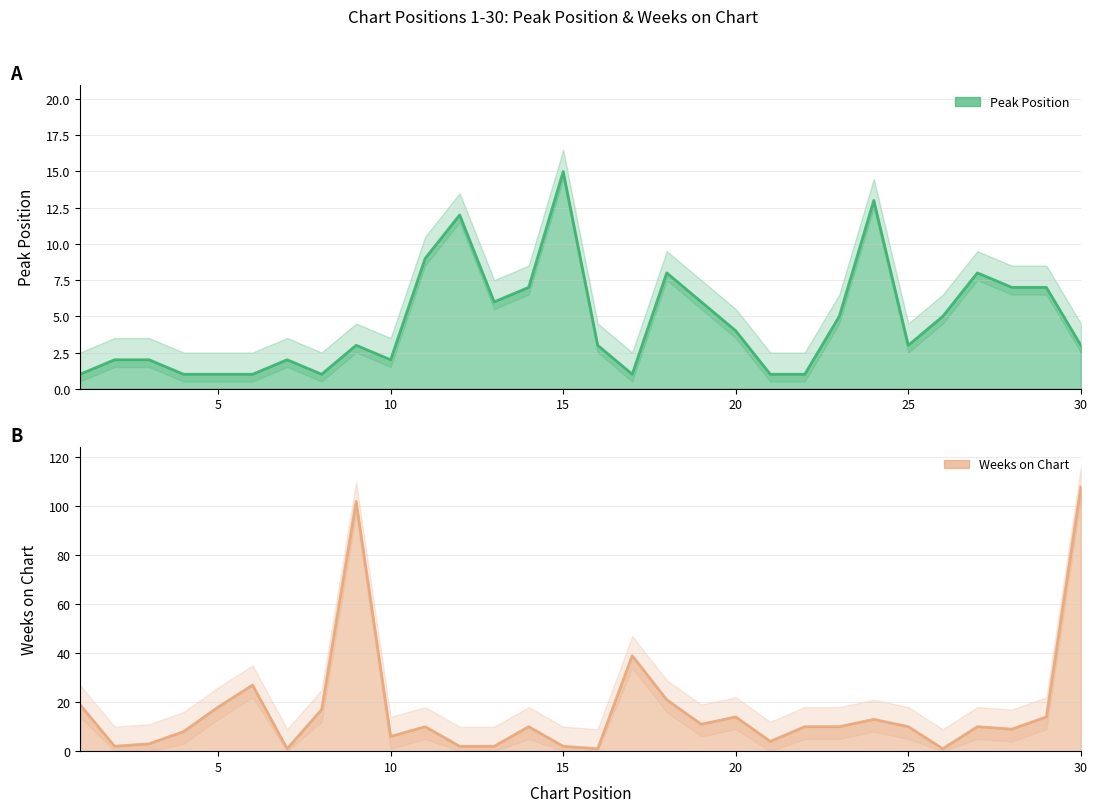

Between 13 and 18, which series saw the biggest shift?

Weeks on Chart